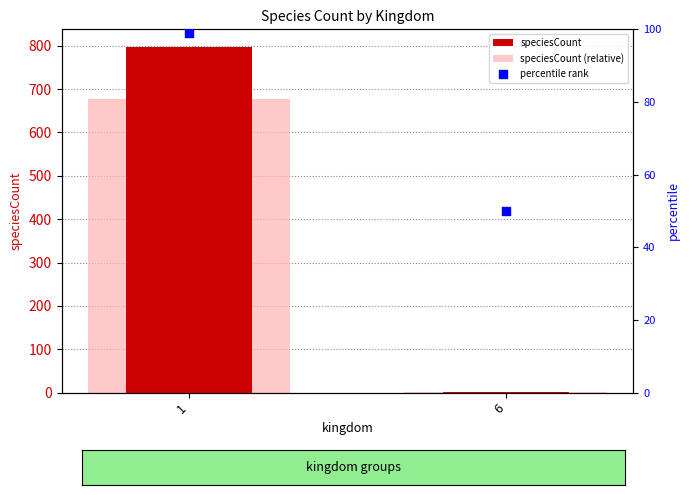

Which series contains the lowest Y value?

speciesCount (relative)